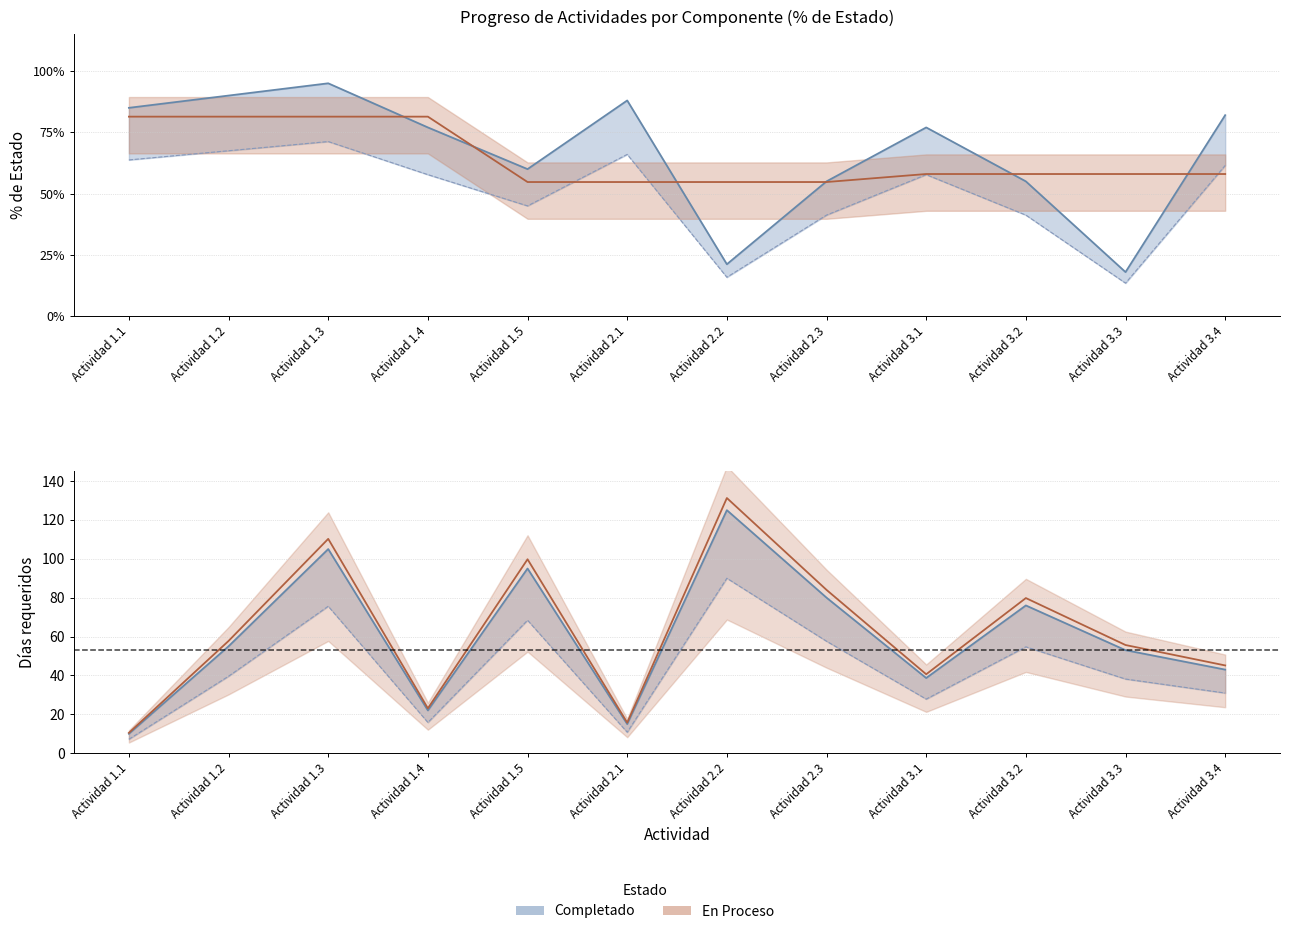

How many data points does each series have?

12